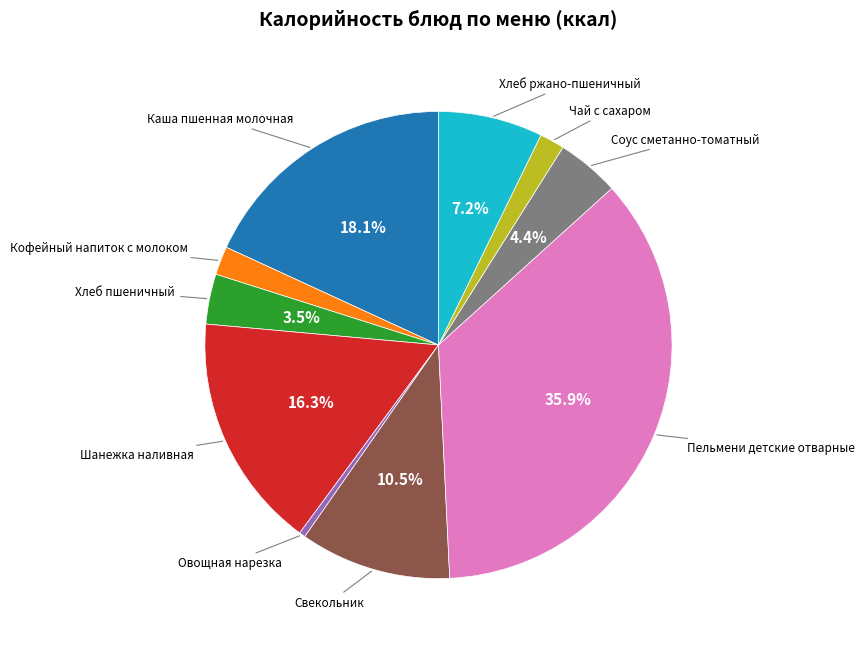

Does any single category account for the majority?

No